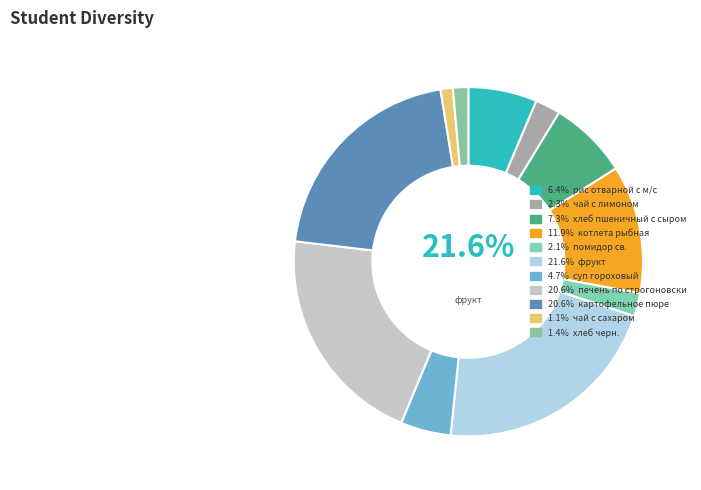

To the nearest percent, what is the difference between the рис отварной с м/с and суп гороховый slice percentages?

2%